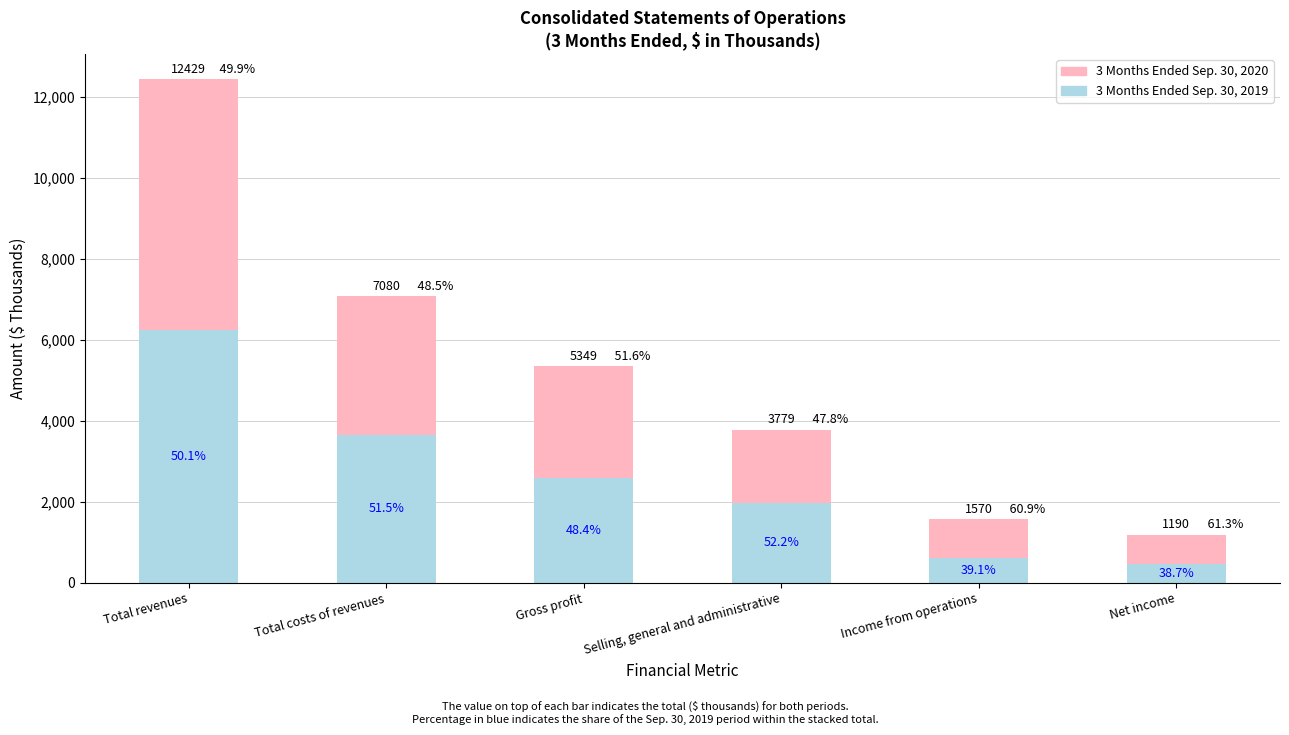

How many bars are there in total?

6